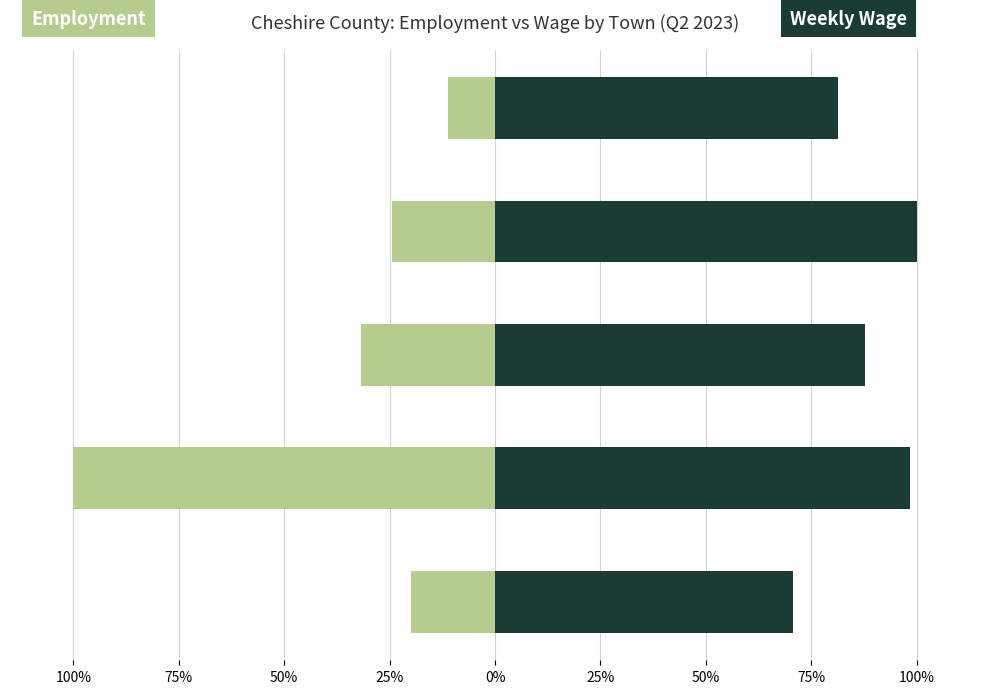

Are the bars grouped side by side (vs. stacked)?

Yes